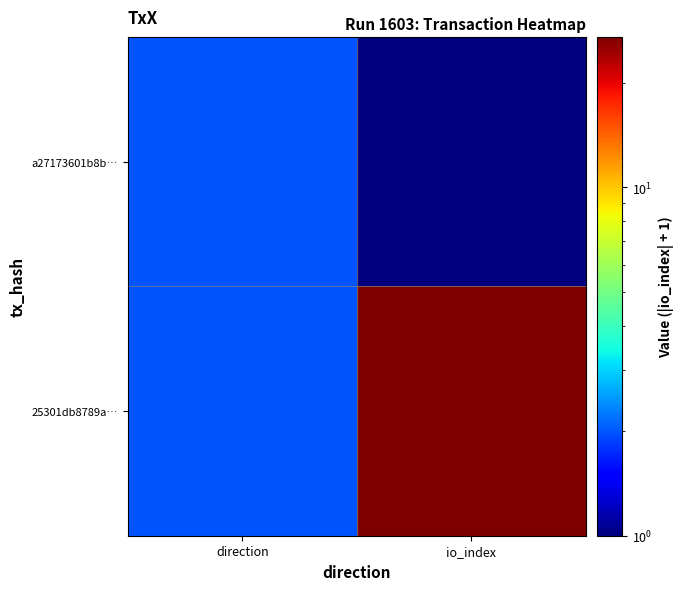

Reading left to right, what are all the values shown in this chart?

a27173601b8b…: direction=2	io_index=1
25301db8789a…: direction=2	io_index=27